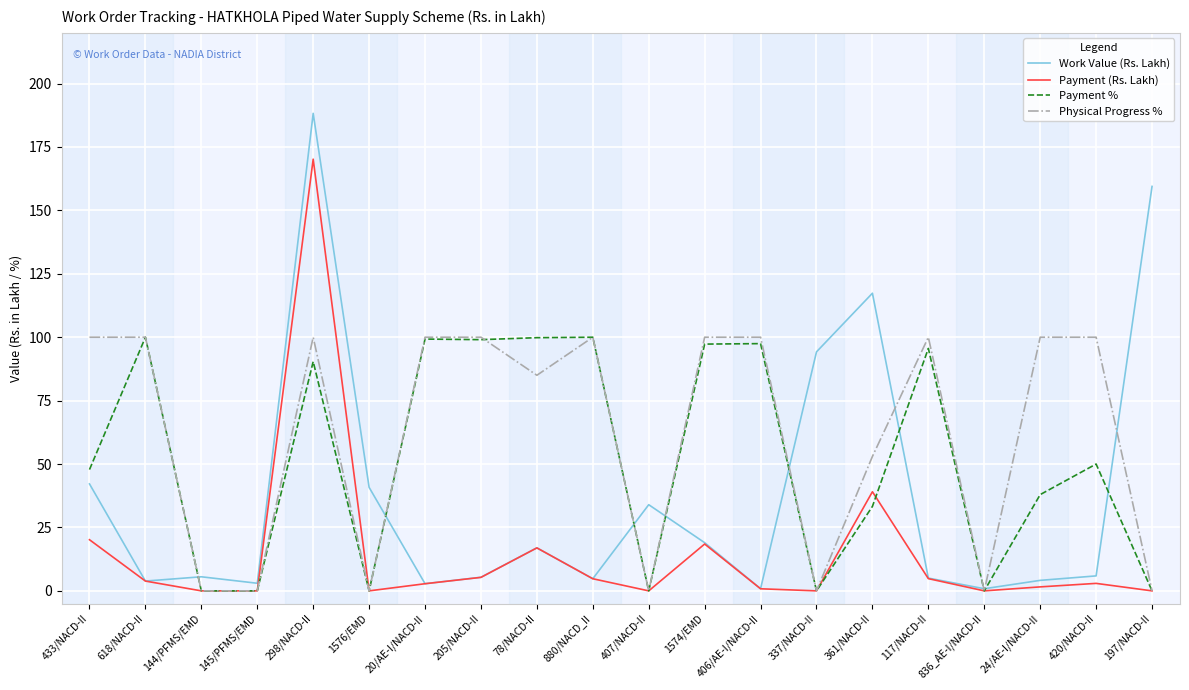

True or false: Physical Progress % and Payment % cross at least once.

True